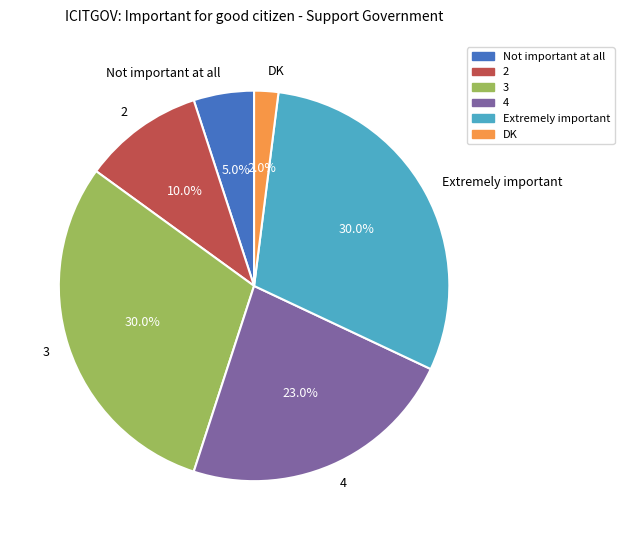

True or false: DK accounts for 12% of the total.

False